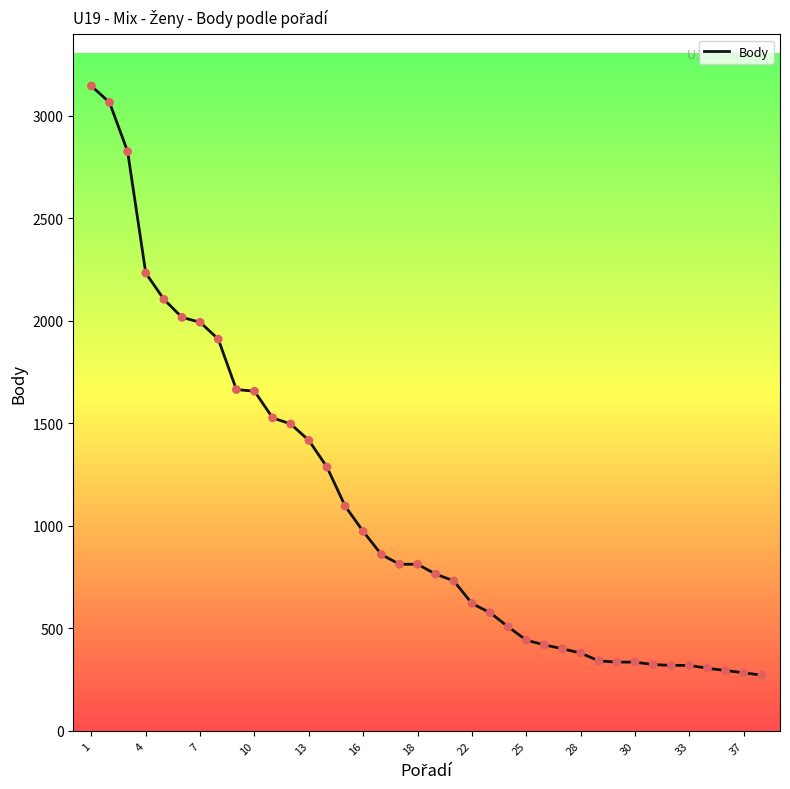

What is the maximum value shown in the chart?

3144